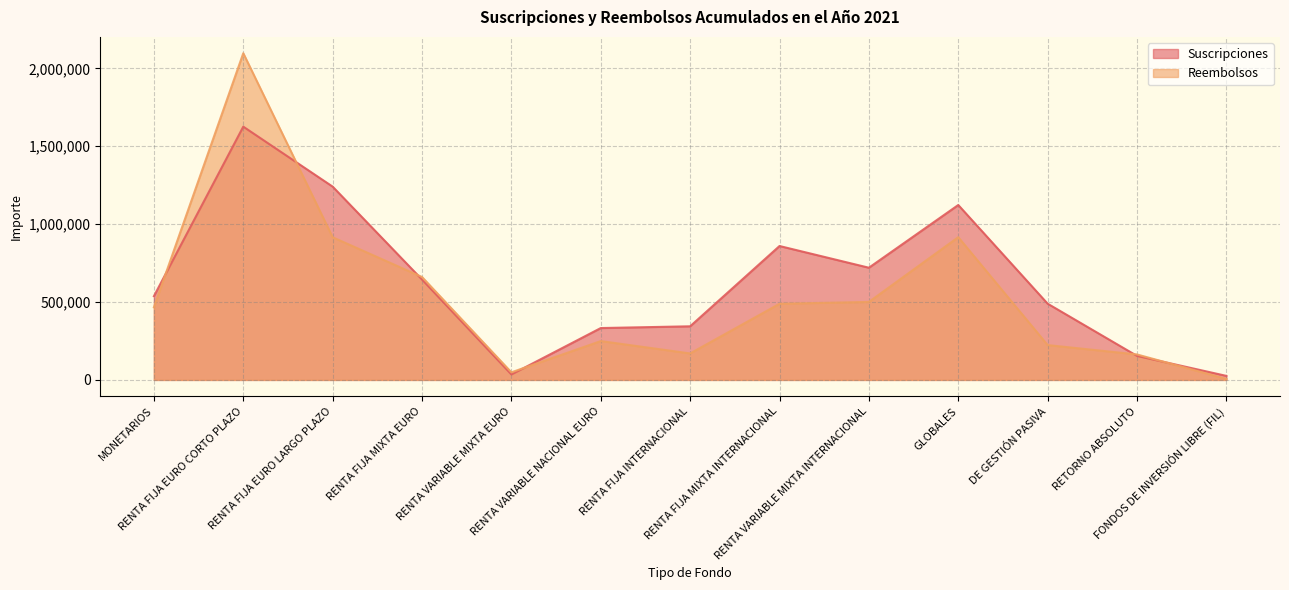

Which series changed the most between MONETARIOS and RENTA FIJA MIXTA INTERNACIONAL?

Suscripciones